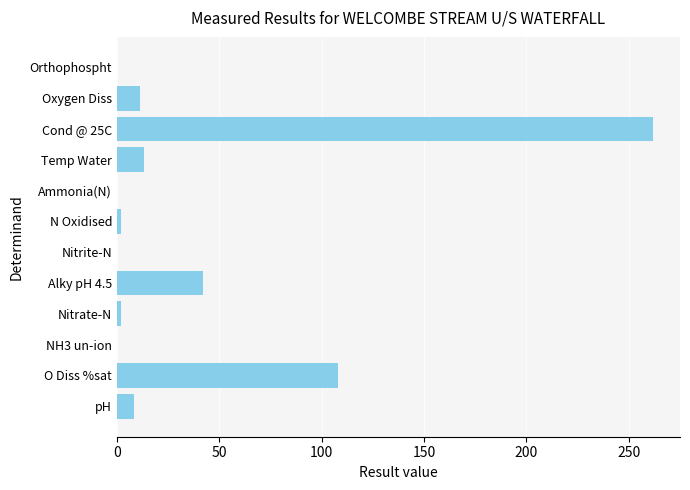

What is the sum of all values?

449.2